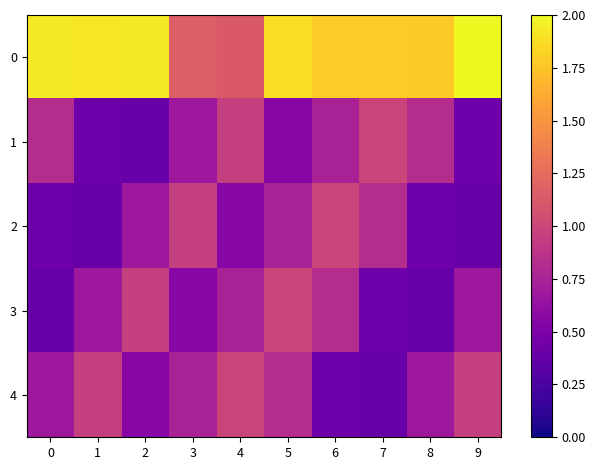

What is the difference between the highest and lowest values at 8?

1.4